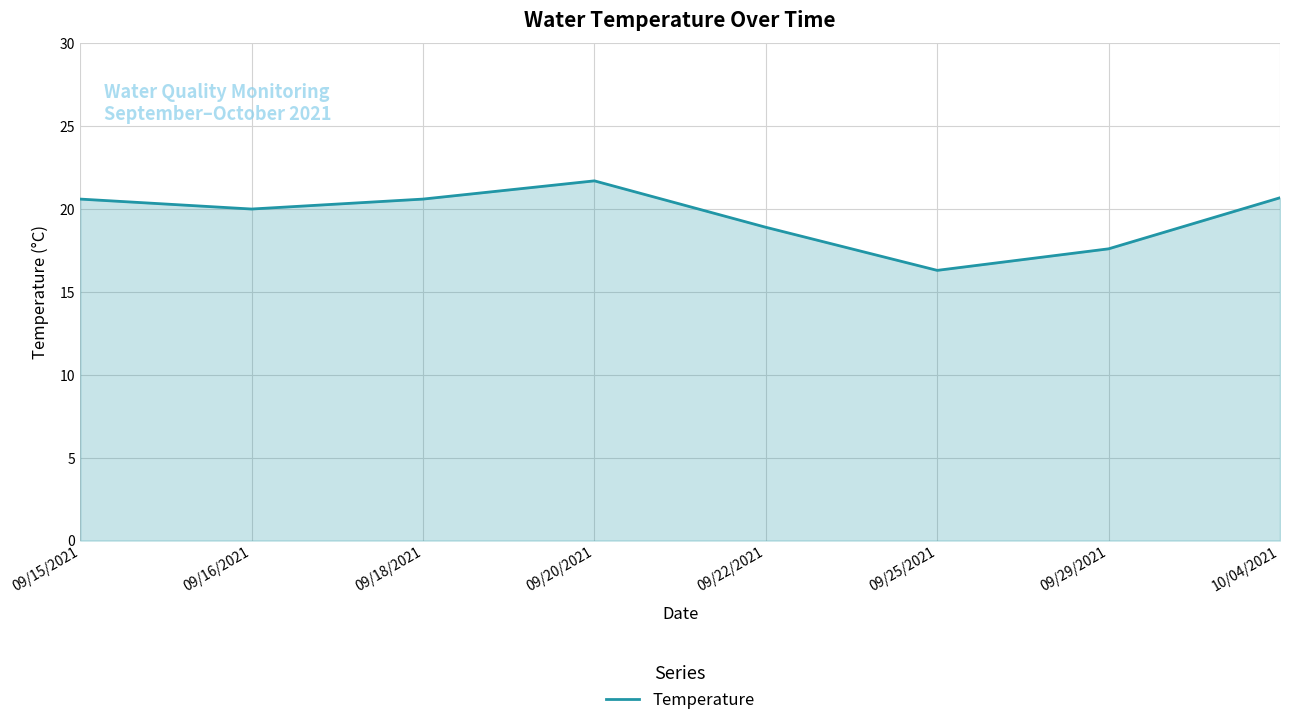

What position from the right is 09/29/2021?

2